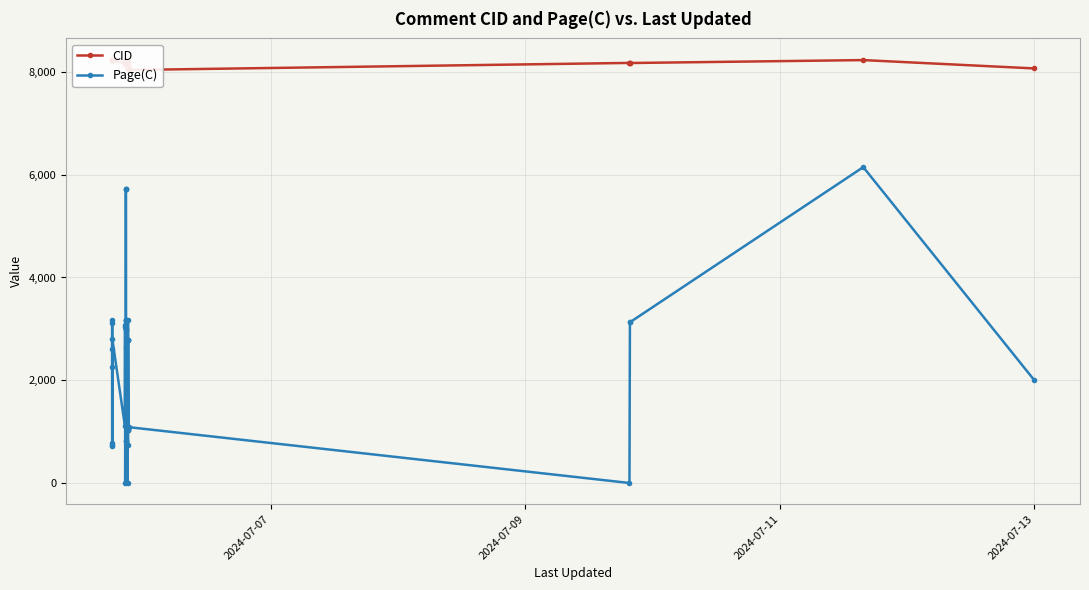

True or false: Page(C) has more than 2 interior local peaks.

True